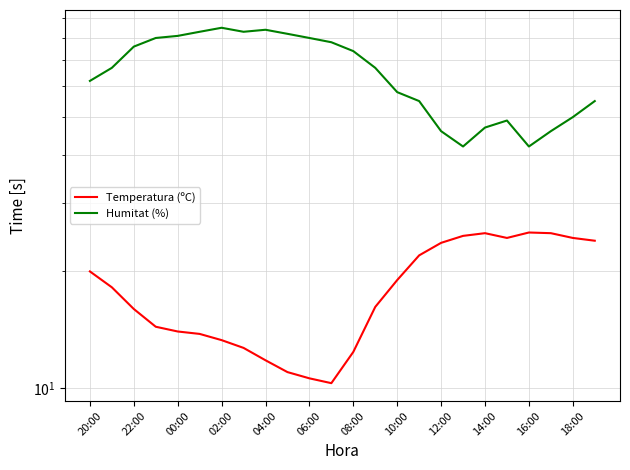

What is the total value across all series at 15?

77.0